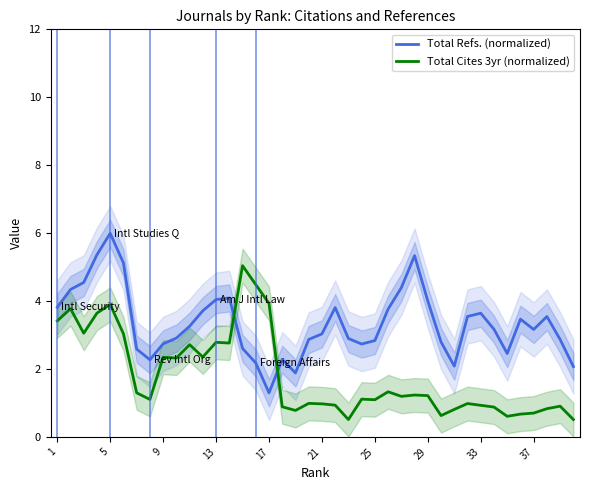

Which series has the largest range (max minus min)?

Total Refs. (normalized)